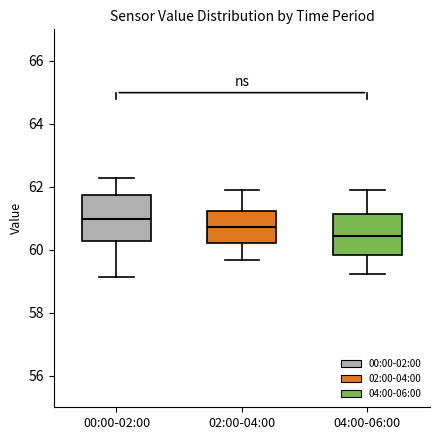

Reading left to right, read every box against the y-axis: the position of its median line, the range the box covers, and the ends of its whiskers. The values are not printed on the chart, so give them approximately, as read against the axis.

00:00-02:00: median 61.0, box 60.2 to 61.8, whiskers 59.2 to 62.2
02:00-04:00: median 60.8, box 60.2 to 61.2, whiskers 59.6 to 61.8
04:00-06:00: median 60.4, box 59.8 to 61.2, whiskers 59.2 to 61.8